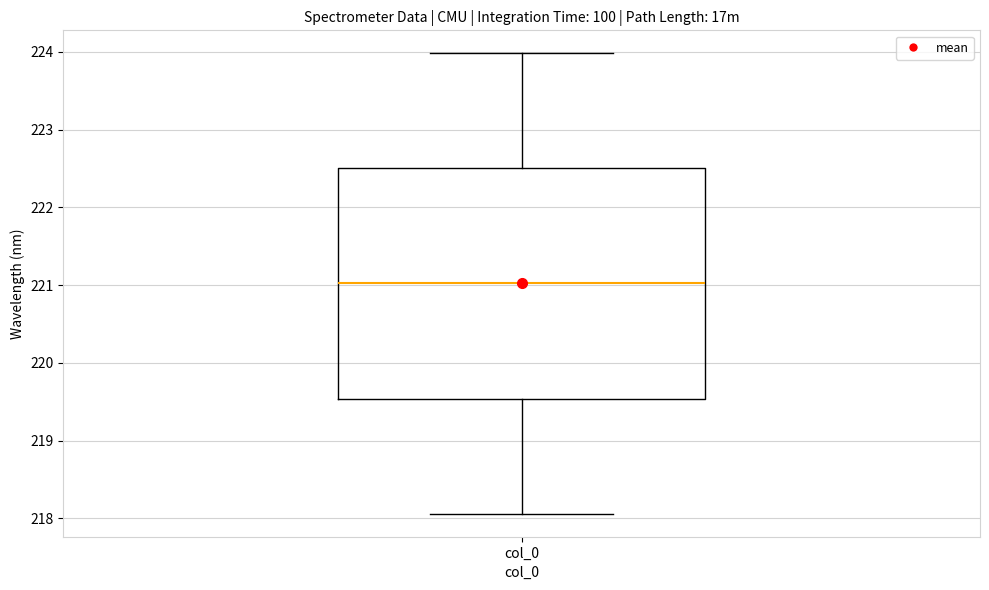

Read this box plot against the y-axis: the position of the median line, the range covered by the box, and the ends of both whiskers. The values are not printed on the chart, so give them approximately, as read against the axis.

median 221.0, box 219.5 to 222.5, whiskers 218.1 to 224.0